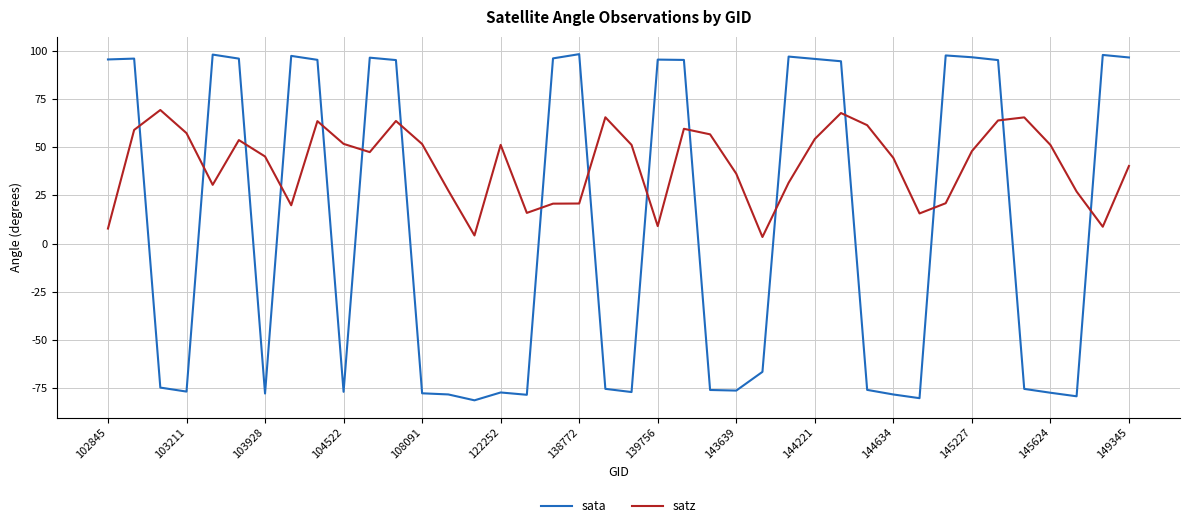

How many intersections are there between satz and sata?

16